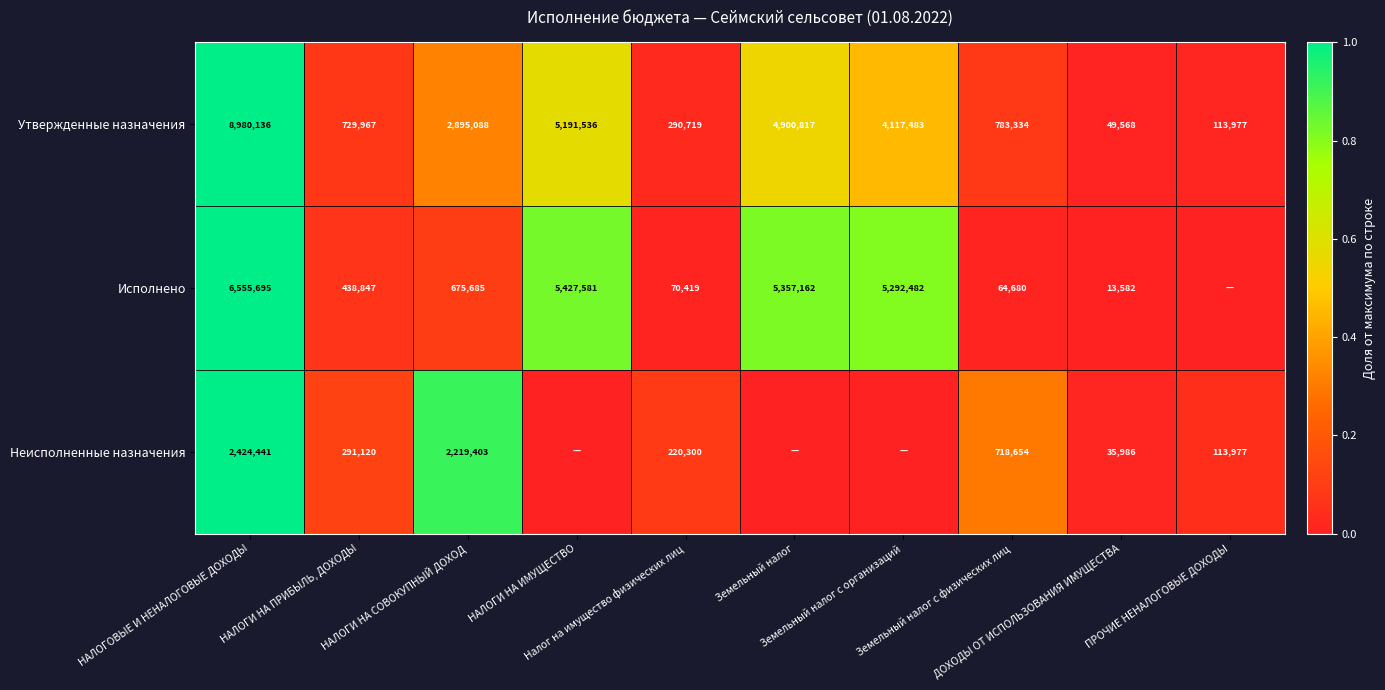

What is the sum of all Утвержденные назначения values?

28052625